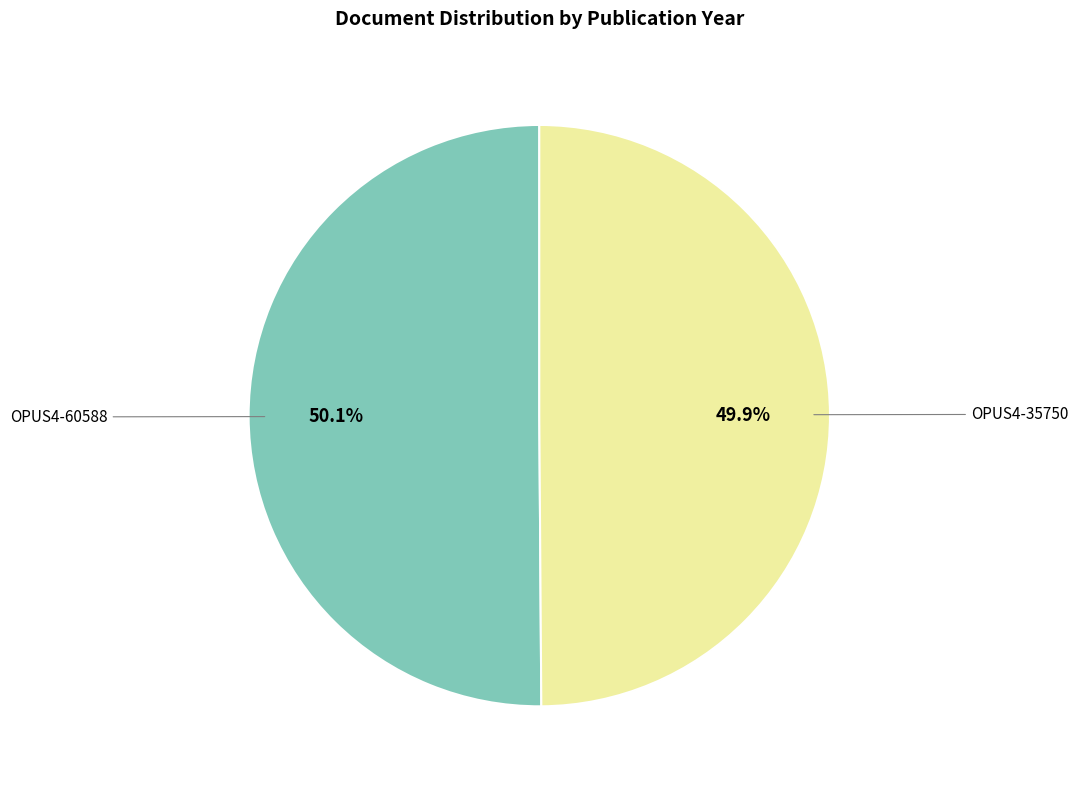

Count the number of slices in the pie.

2